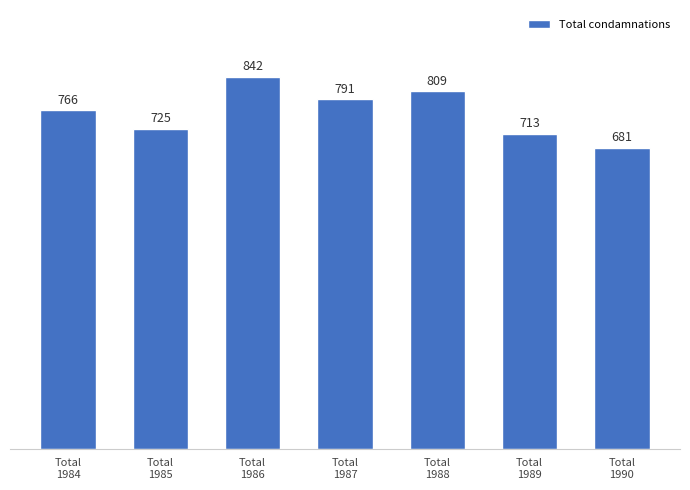

Reading right to left, what are all the values shown in this chart?

Total
1990=681	Total
1989=713	Total
1988=809	Total
1987=791	Total
1986=842	Total
1985=725	Total
1984=766